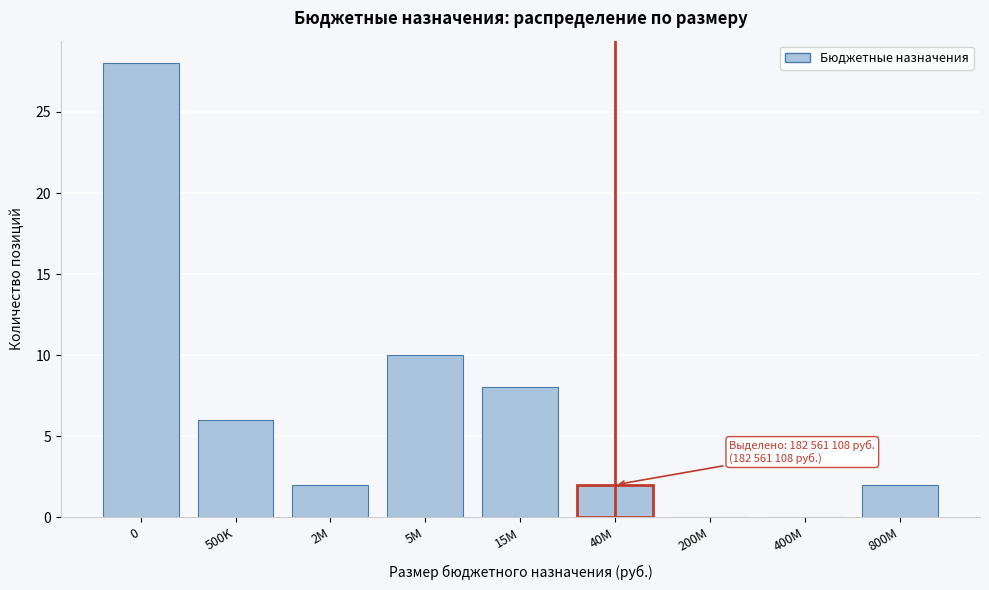

Reading left to right, transcribe all the data shown in this chart.

0=28	500K=6	2M=2	5M=10	15M=8	40M=2	200M=0	400M=0	800M=2